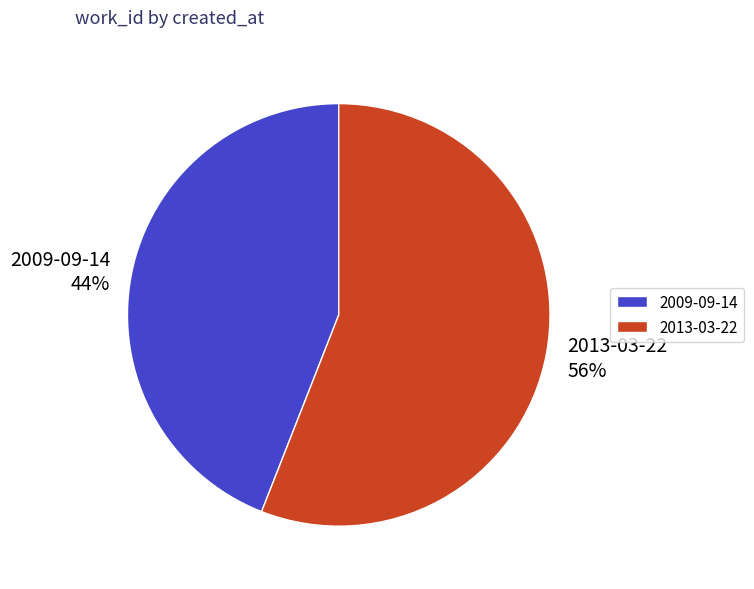

Is there any slice that represents more than half of the pie?

Yes